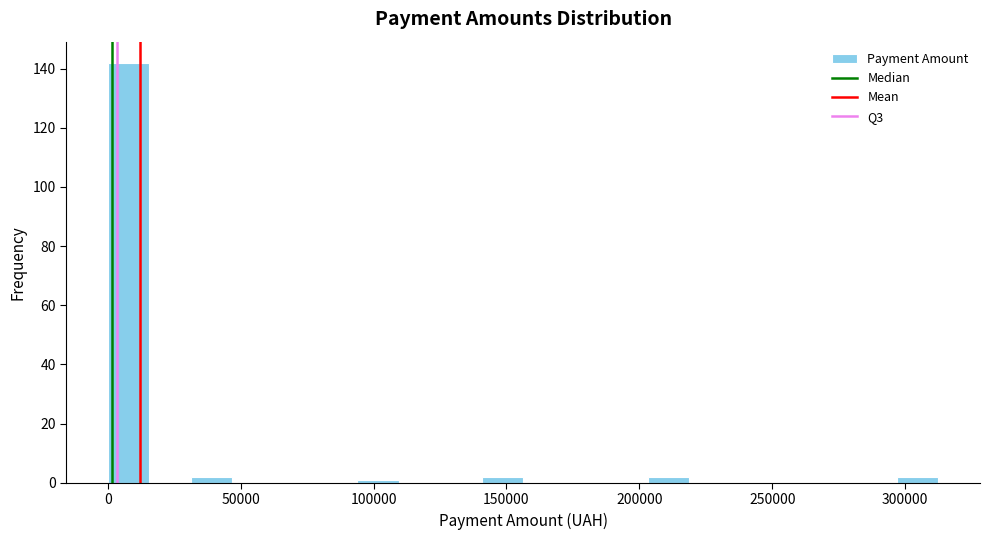

Read against the x-axis, roughly where is the centre of the tallest bar?

10000